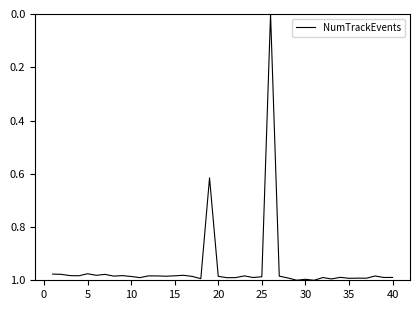

The value at 15 is 1.5. True or false?

False